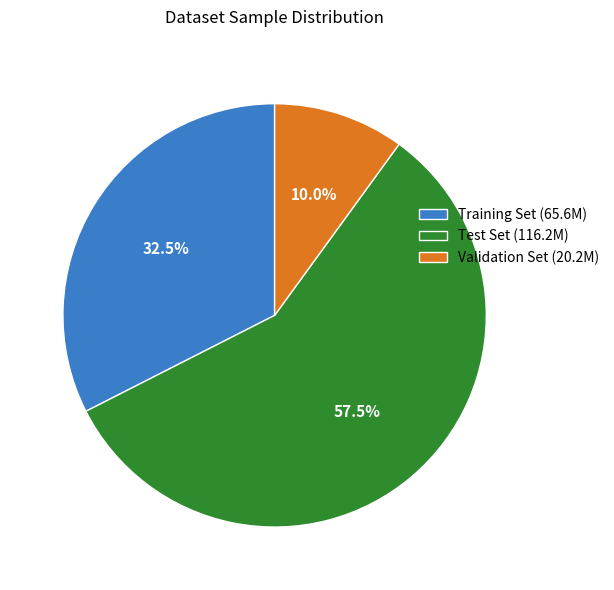

Which has a higher value, Validation Set (20.2M) or Training Set (65.6M)?

Training Set (65.6M)